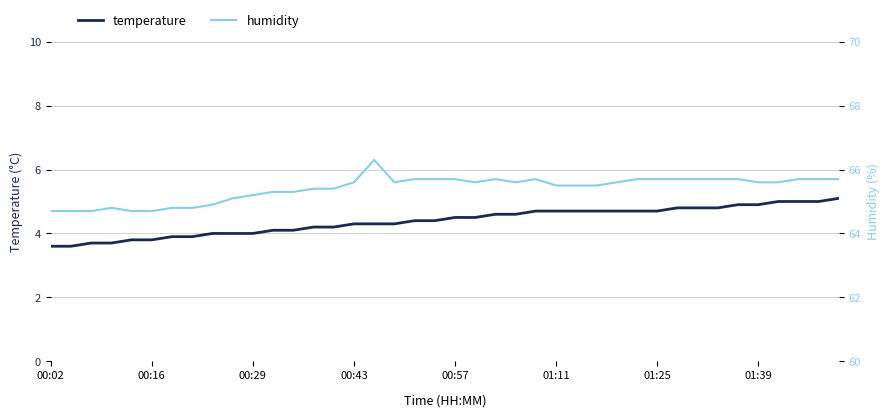

Is it true that temperature equals 8.4 at 01:39?

False